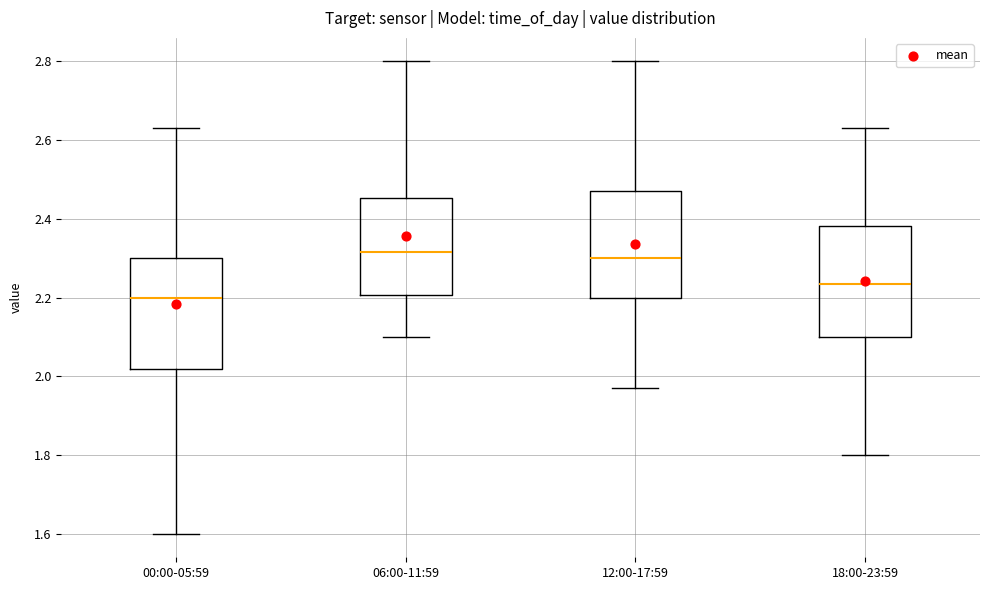

Reading left to right, read every box against the y-axis: the position of its median line, the range the box covers, and the ends of its whiskers. The values are not printed on the chart, so give them approximately, as read against the axis.

00:00-05:59: median 2.20, box 2.02 to 2.30, whiskers 1.60 to 2.64
06:00-11:59: median 2.32, box 2.20 to 2.46, whiskers 2.10 to 2.80
12:00-17:59: median 2.30, box 2.20 to 2.48, whiskers 1.98 to 2.80
18:00-23:59: median 2.24, box 2.10 to 2.38, whiskers 1.80 to 2.64